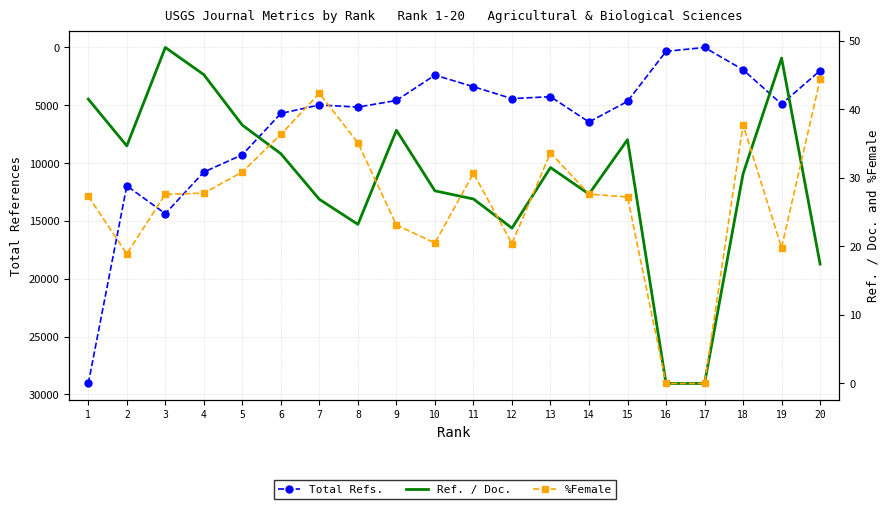

In Ref. / Doc., how many points are lower than both neighbors (excluding endpoints)?

4